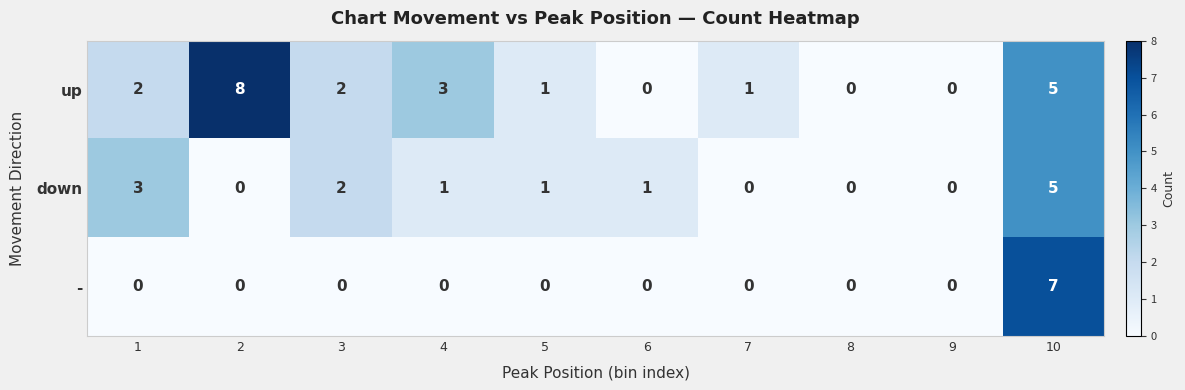

Rank the series by their maximum value, from highest to lowest.

up, -, down